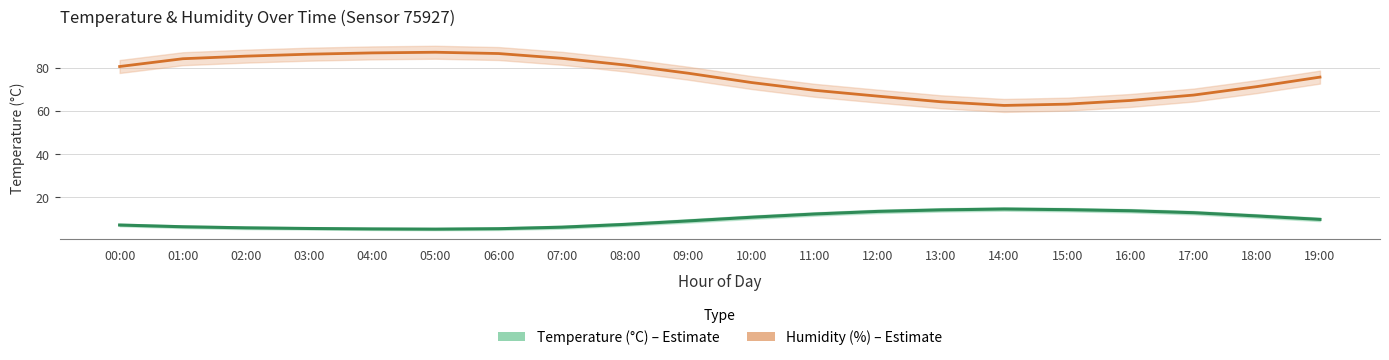

True or false: Temperature (°C) and Humidity (%) cross at least once.

False